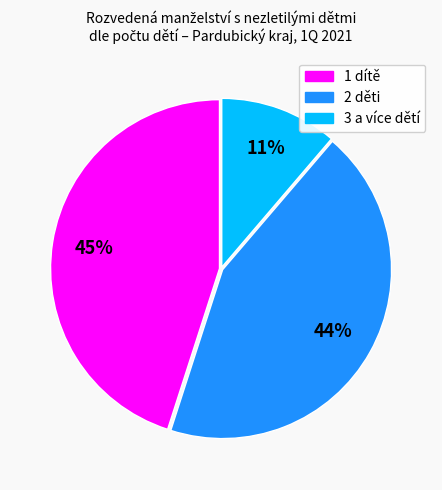

Does any single category account for the majority?

No